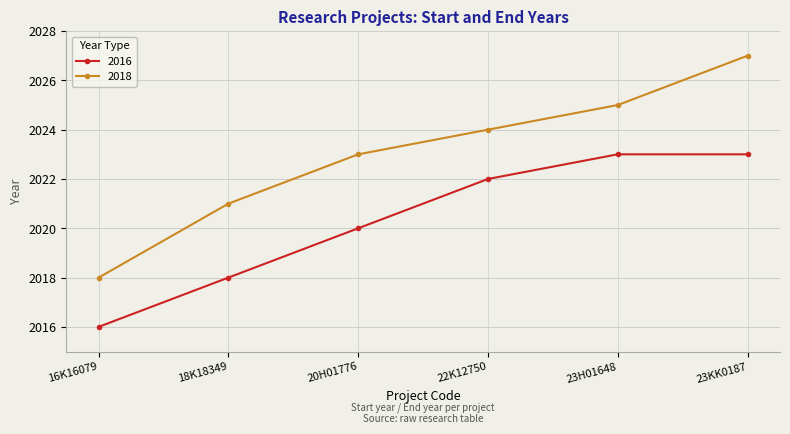

What is the label of the 2nd point from the left?

18K18349